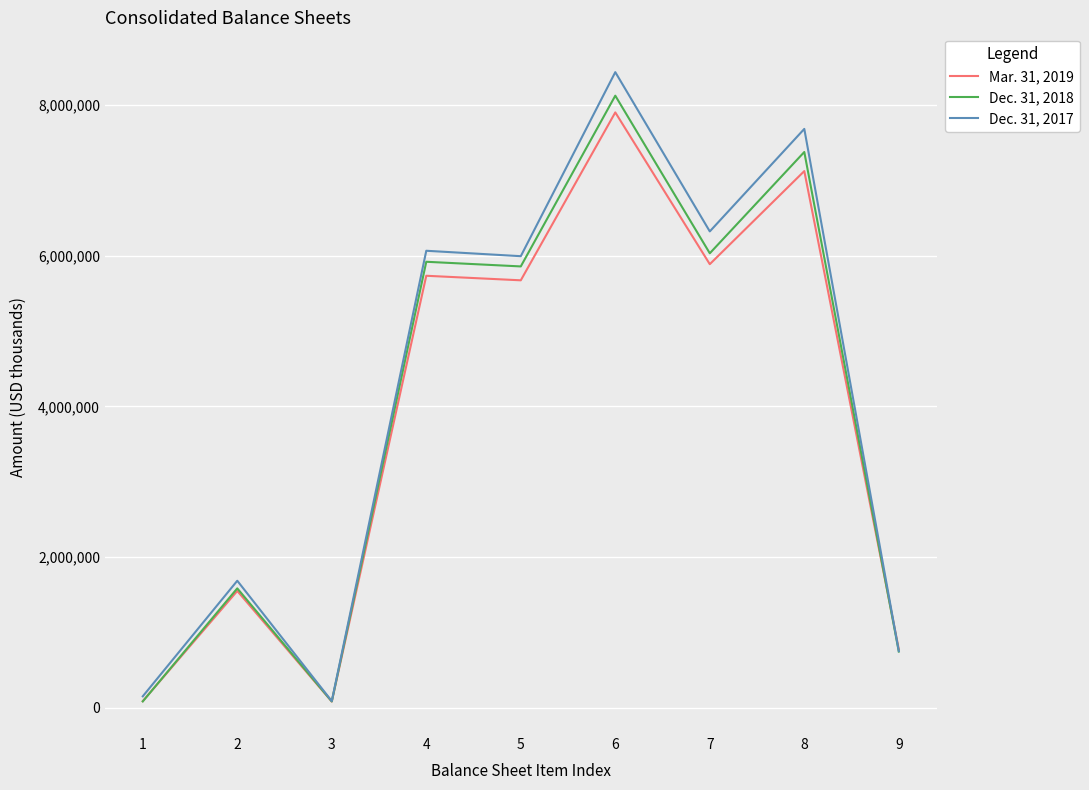

True or false: Mar. 31, 2019 has more than 0 points higher than both neighbors.

True